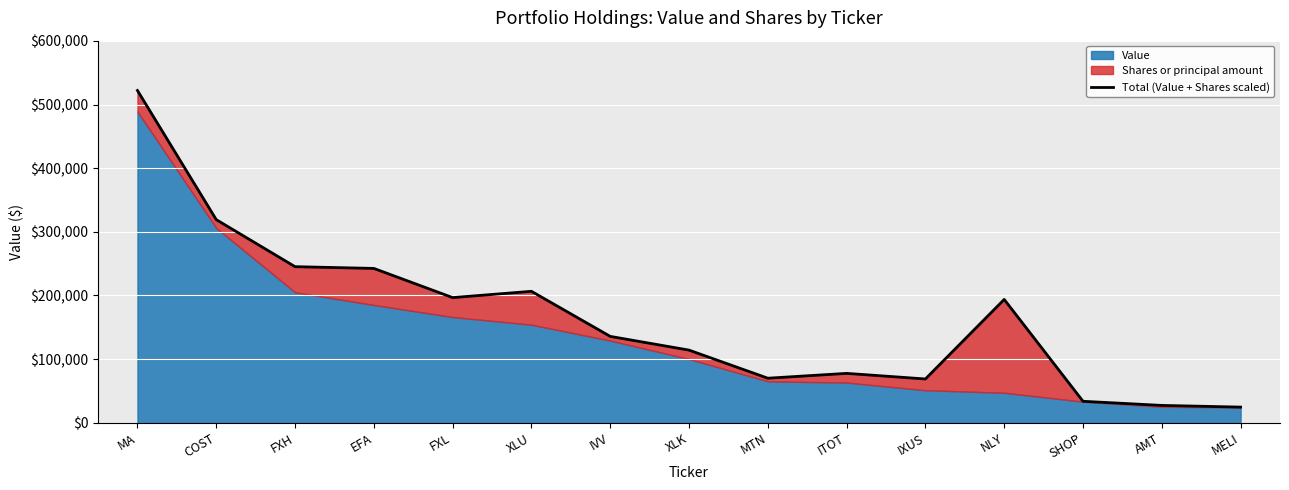

What is the label of the 1st point from the left?

MA